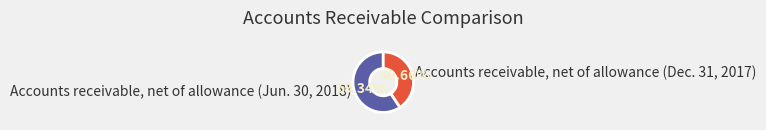

The Accounts receivable, net of allowance (Jun. 30, 2018) slice represents 69% of the pie. True or false?

False